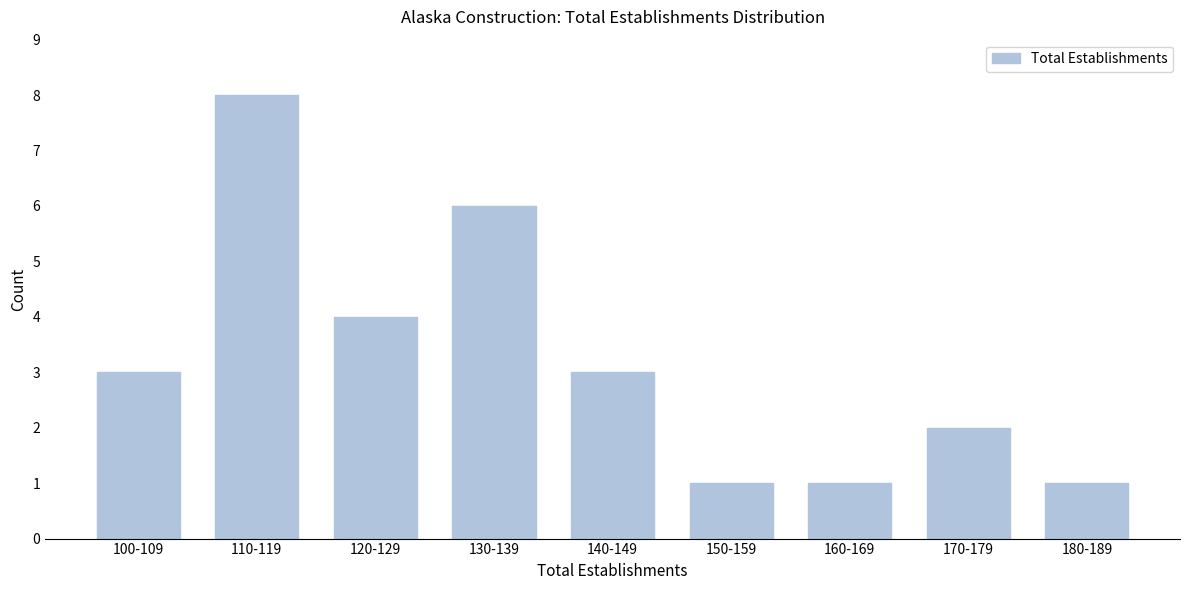

Reading left to right, list all the values displayed in this chart.

100-109=3	110-119=8	120-129=4	130-139=6	140-149=3	150-159=1	160-169=1	170-179=2	180-189=1